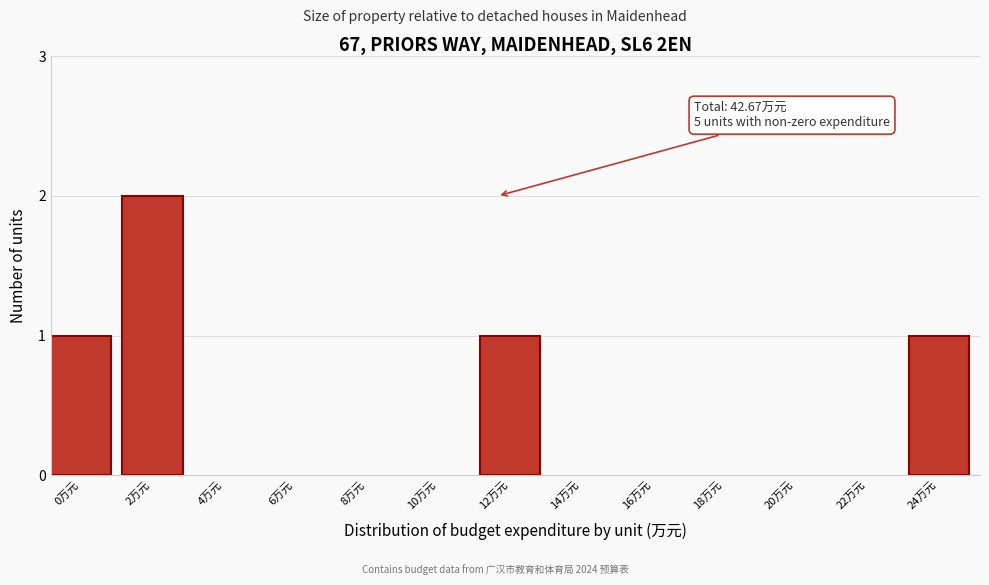

Reading left to right, transcribe all the data shown in this chart.

0万元=1	2万元=2	4万元=0	6万元=0	8万元=0	10万元=0	12万元=1	14万元=0	16万元=0	18万元=0	20万元=0	22万元=0	24万元=1